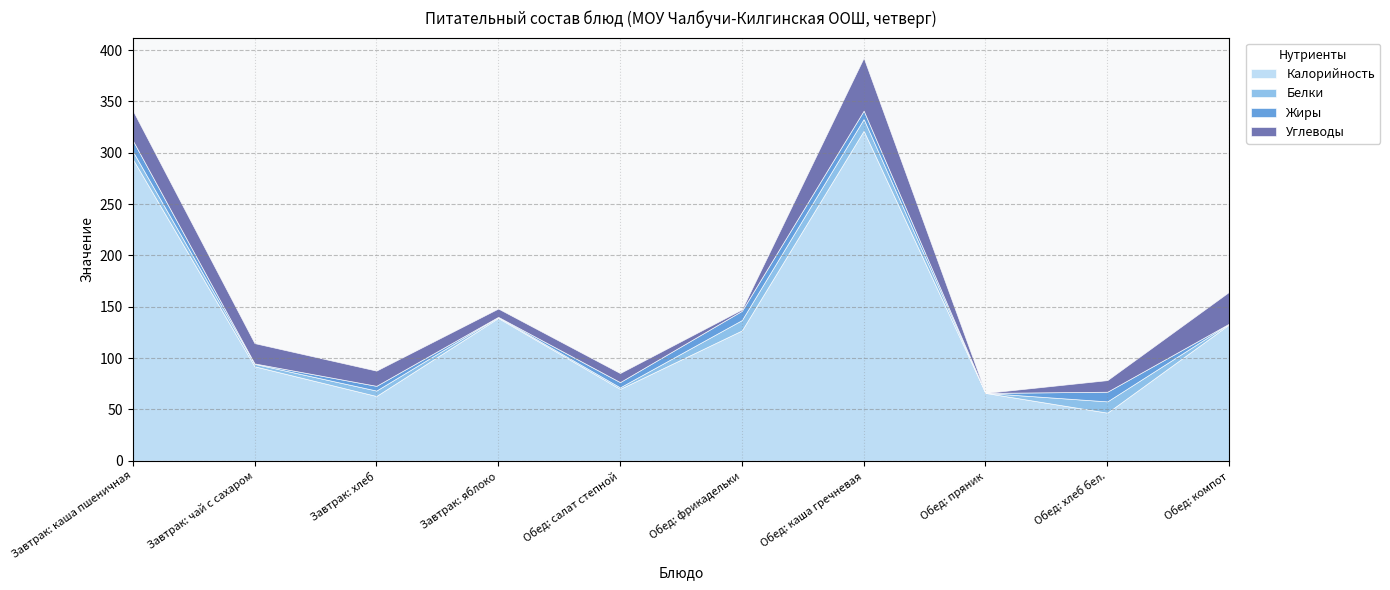

At which label is Углеводы closest to 25?

Завтрак: каша пшеничная